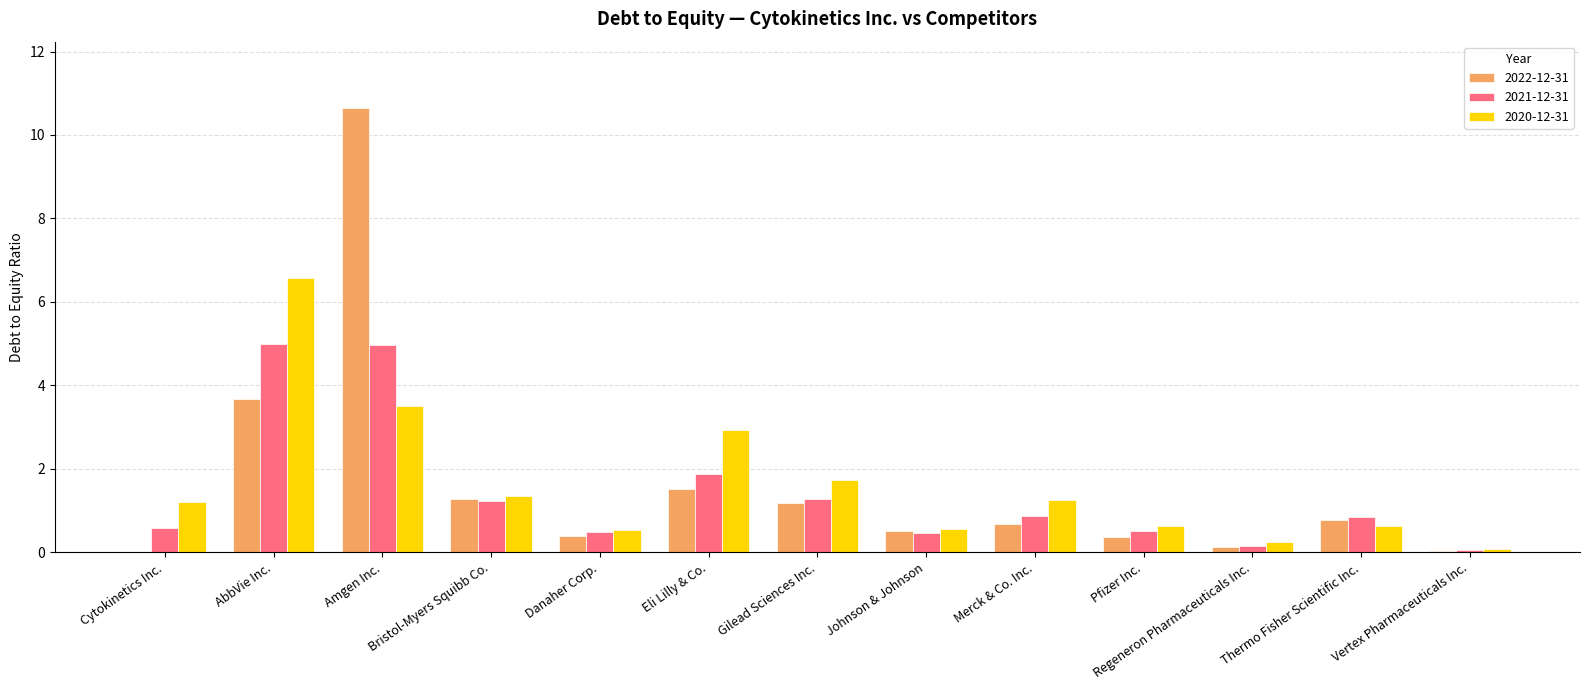

Is it true that 2022-12-31 equals 0.5 at Johnson & Johnson?

True